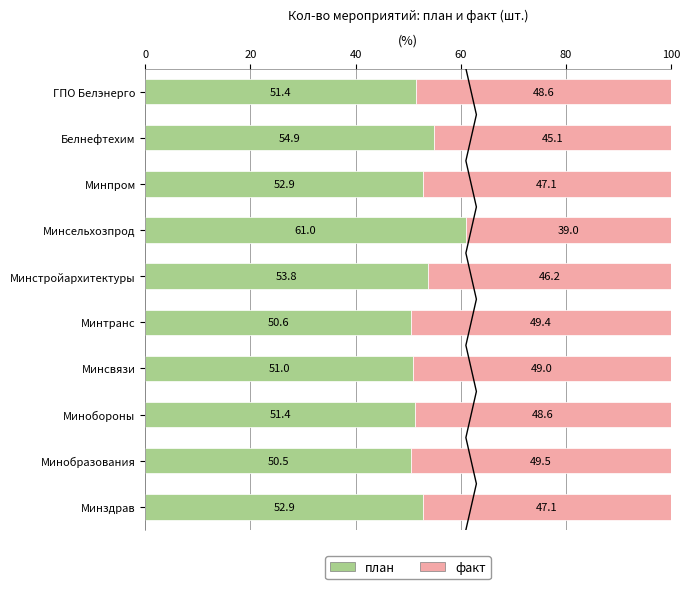

What position from the left is Белнефтехим?

2